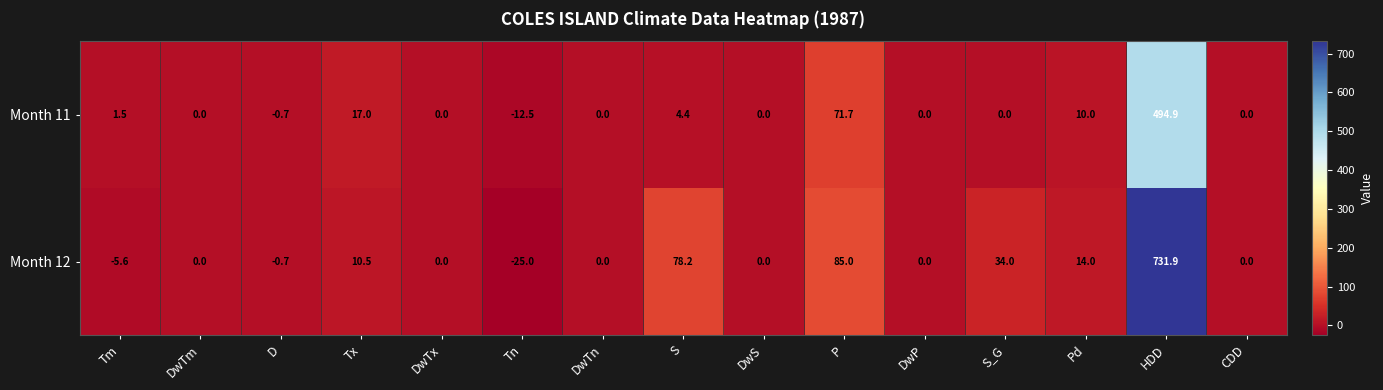

At how many categories does at least one series exceed 27?

4